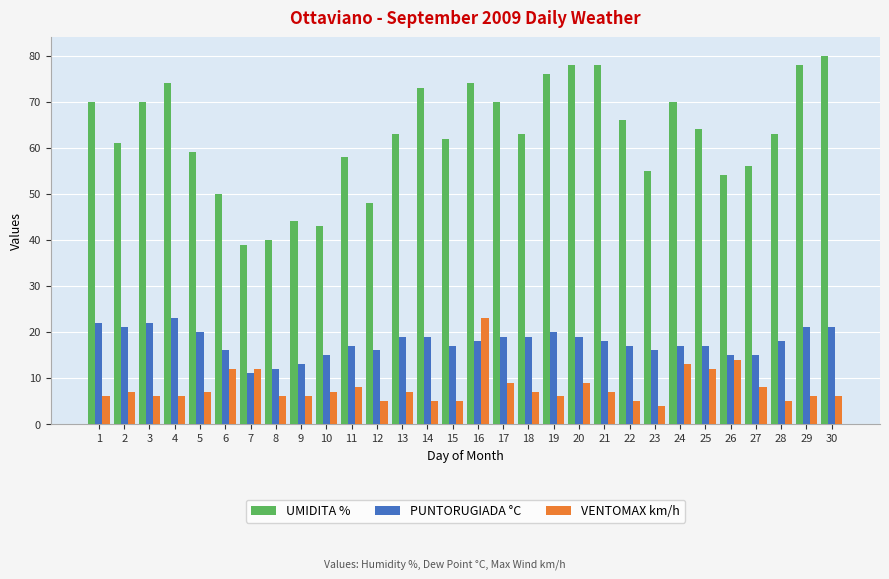

Which label corresponds to the smallest value in the chart?

23